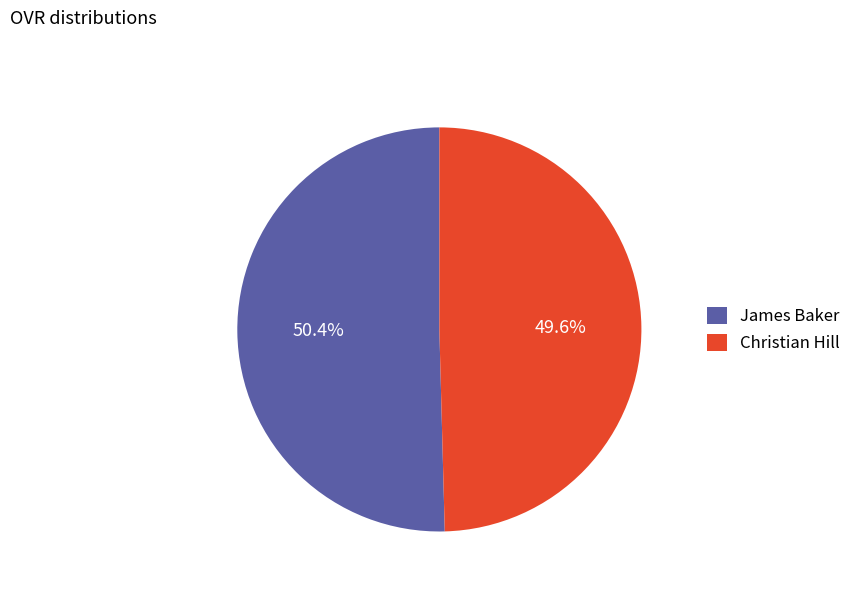

Rank the categories by value from lowest to highest.

Christian Hill, James Baker